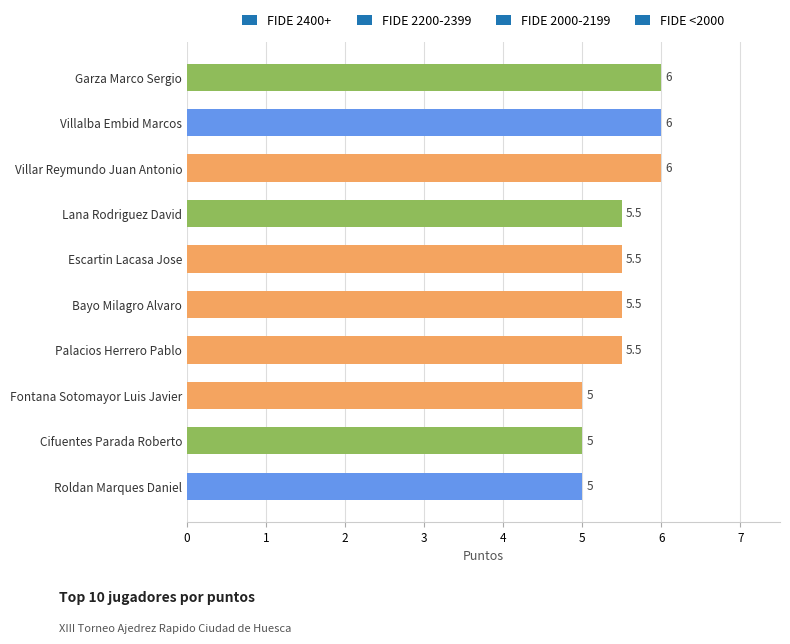

Does the chart contain stacked bars?

No